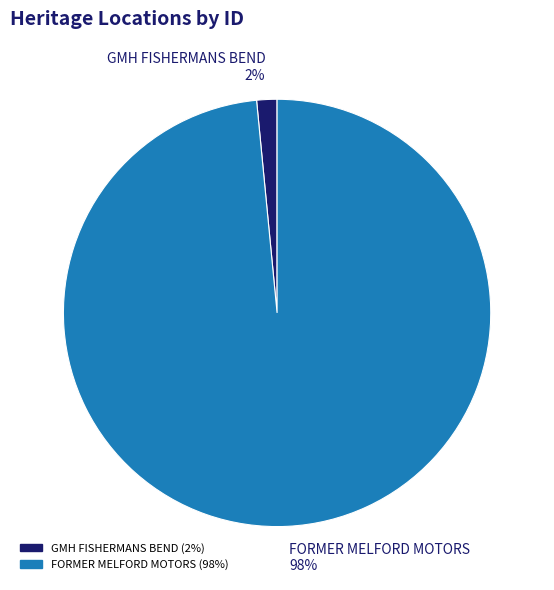

To the nearest percent, what is the combined percentage of GMH FISHERMANS BEND and FORMER MELFORD MOTORS?

100%